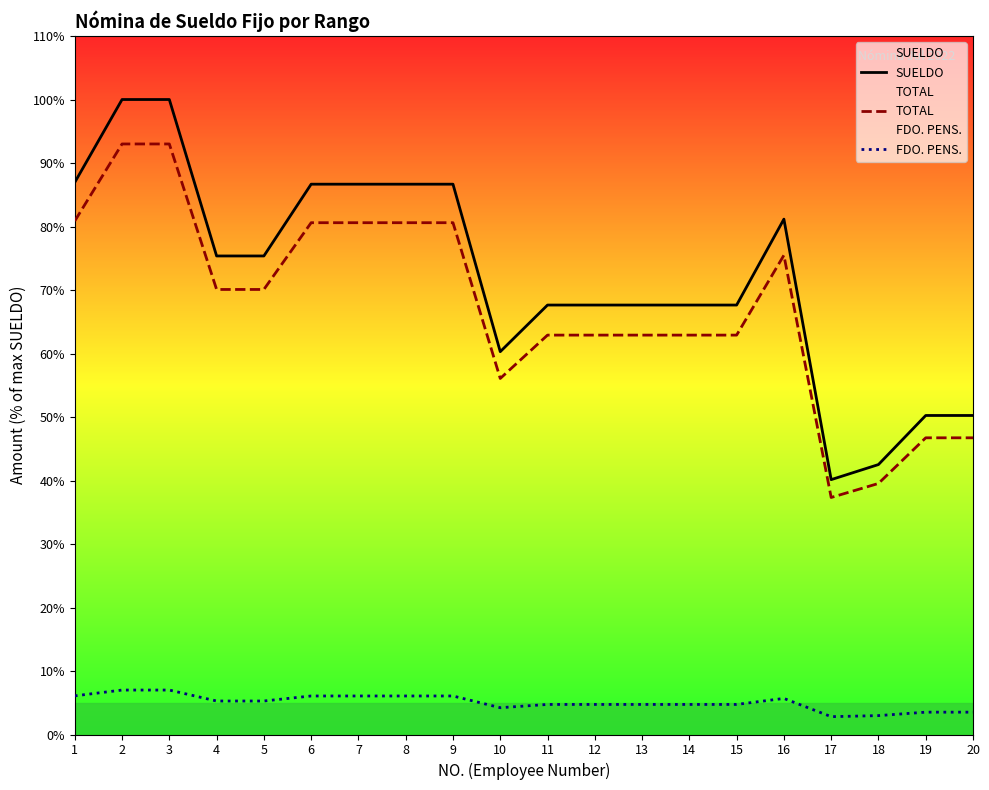

Which label corresponds to the largest value in the chart?

2